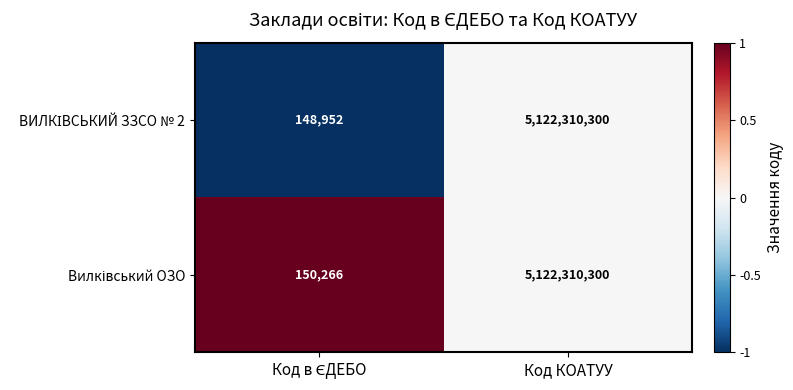

Which category has the highest value across all series?

Код КОАТУУ